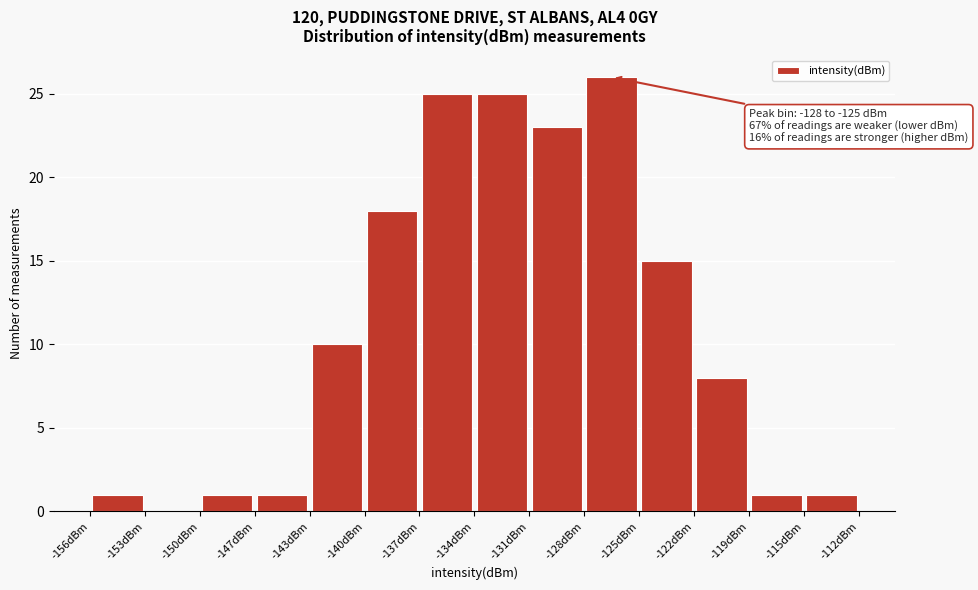

Over which range of the x-axis is the bar tallest?

-128.0 to -125.0